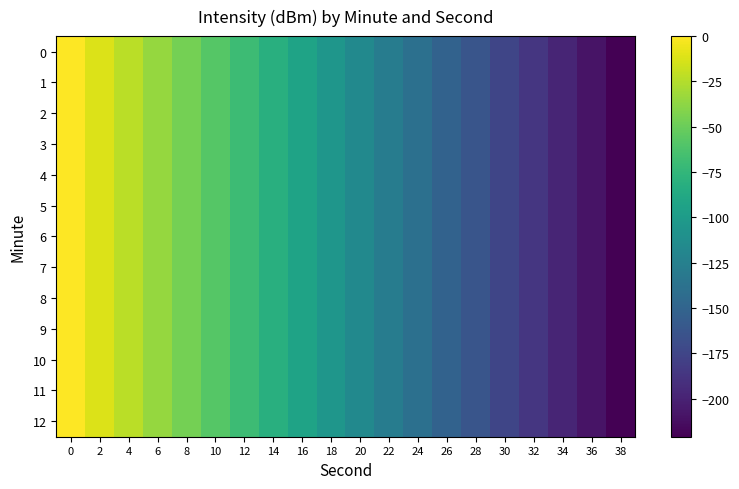

List the series in order of their peak value, highest first.

0, 1, 2, 3, 4, 5, 6, 7, 8, 9, 10, 11, 12